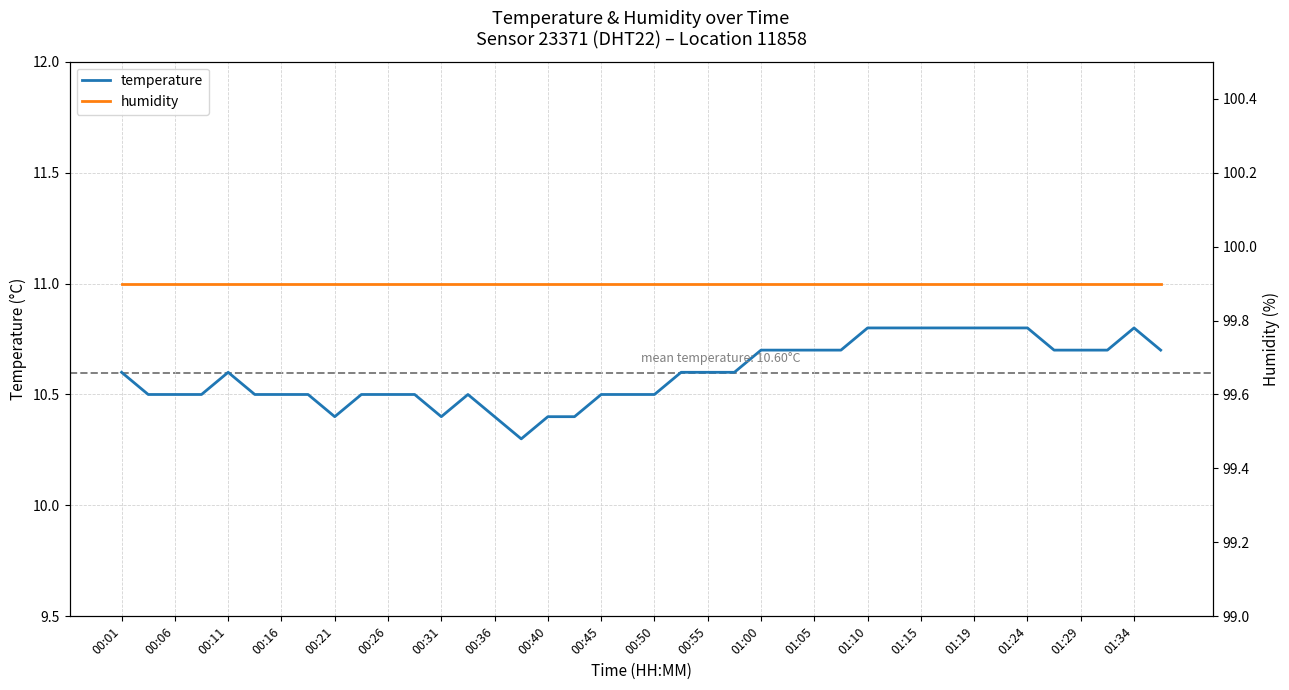

At which label is humidity closest to 99?

00:01